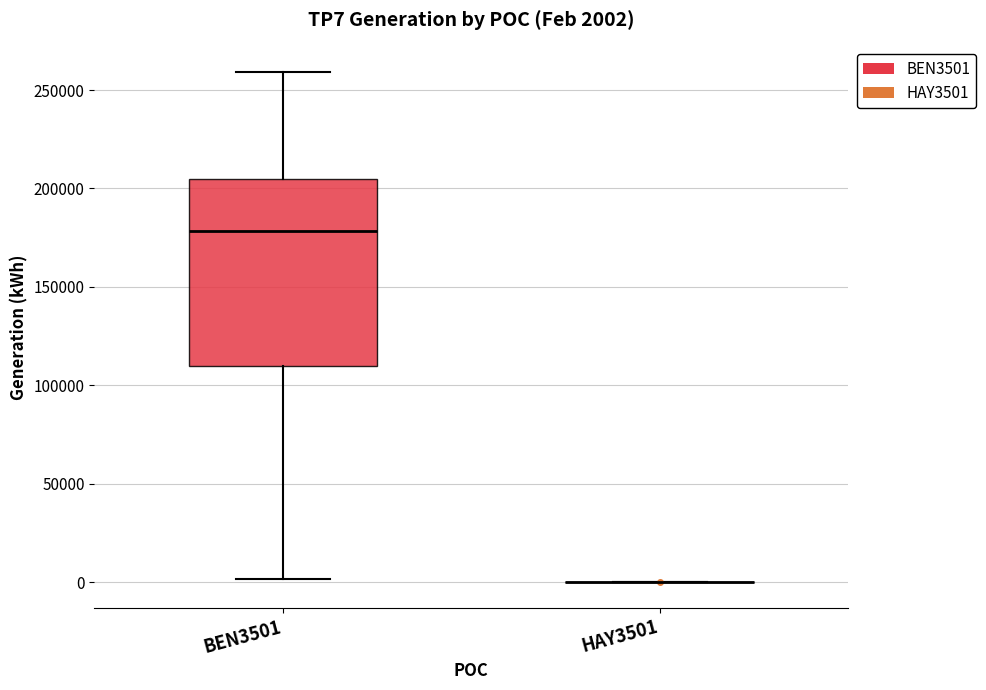

Which box is the tallest, from its lower edge to its upper edge?

BEN3501